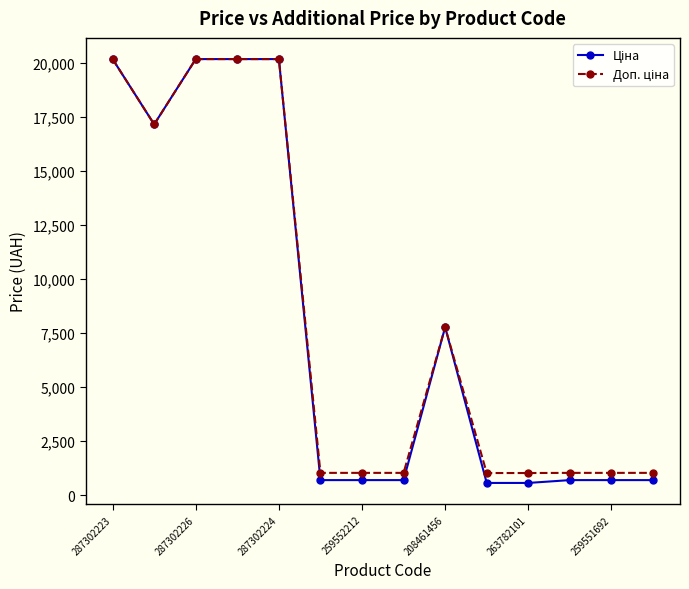

How many data points does each series have?

14